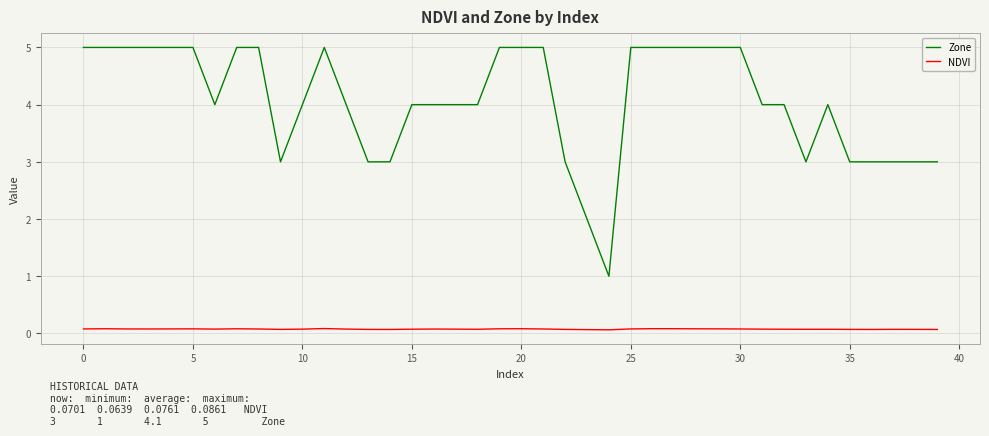

Count the number of categories in the chart.

40